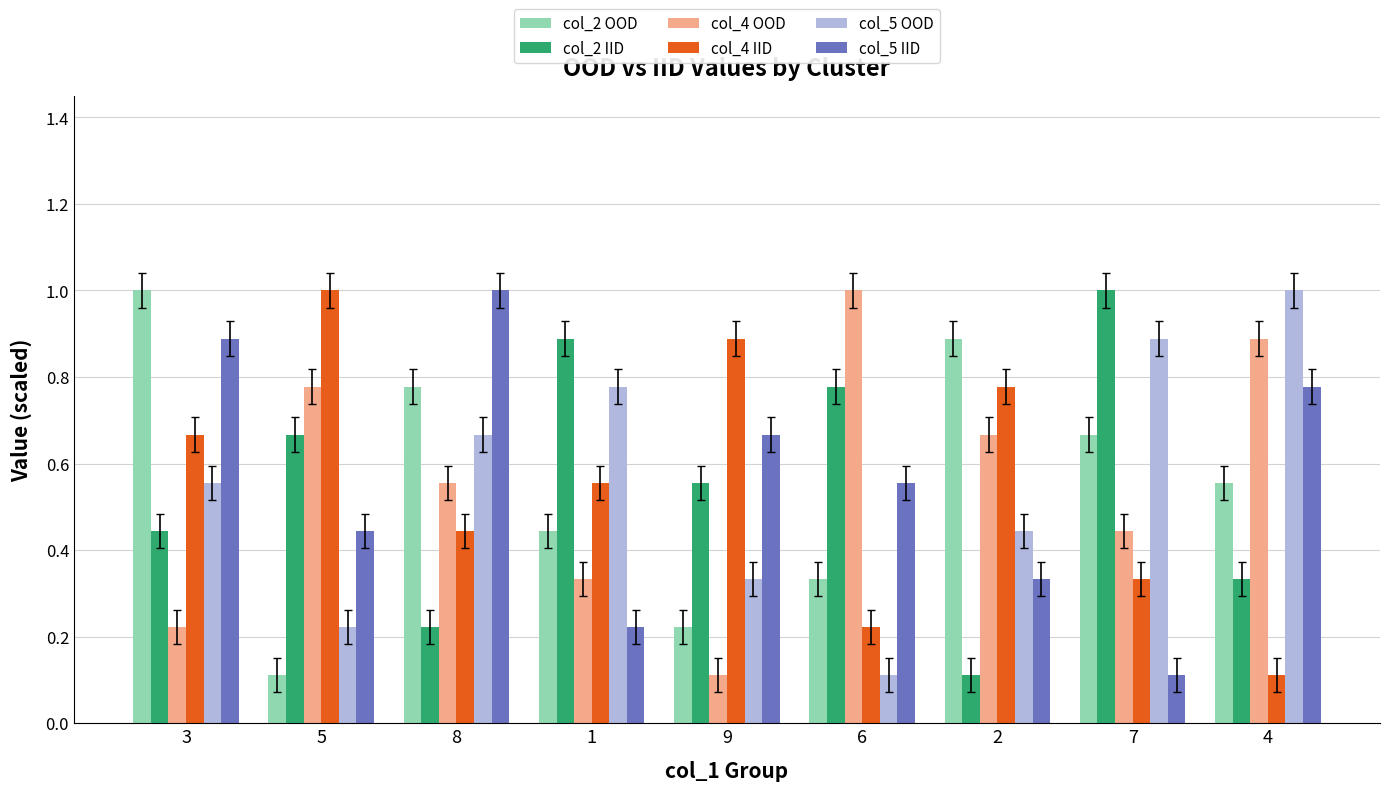

How many data points does each series have?

9